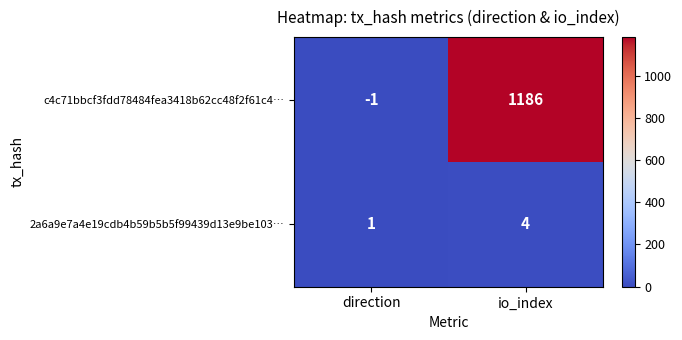

At which label is 2a6a9e7a4e19cdb4b59b5b5f99439d13e9be103… closest to 2?

direction